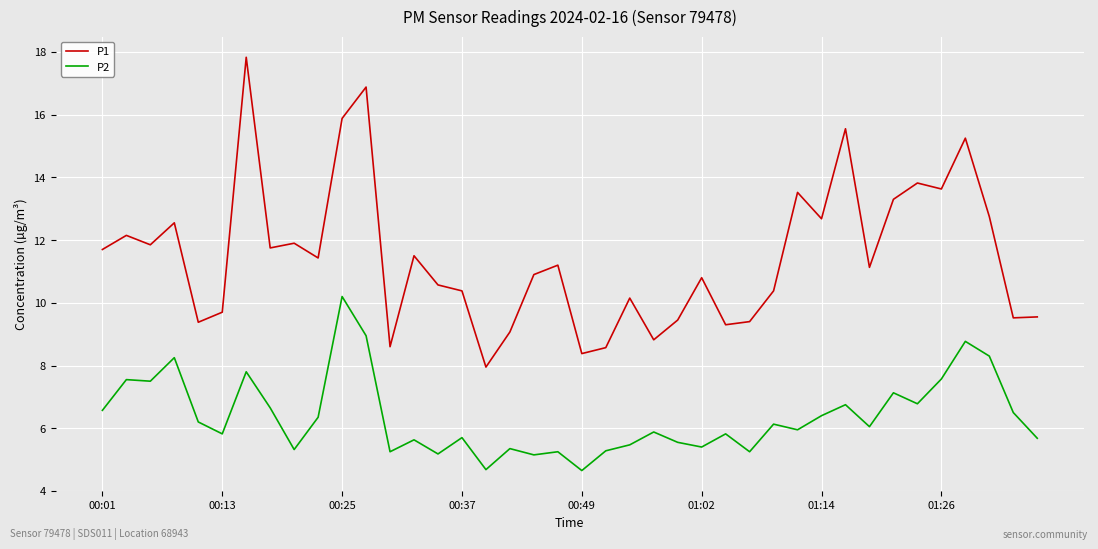

How many lines are shown in the chart?

2